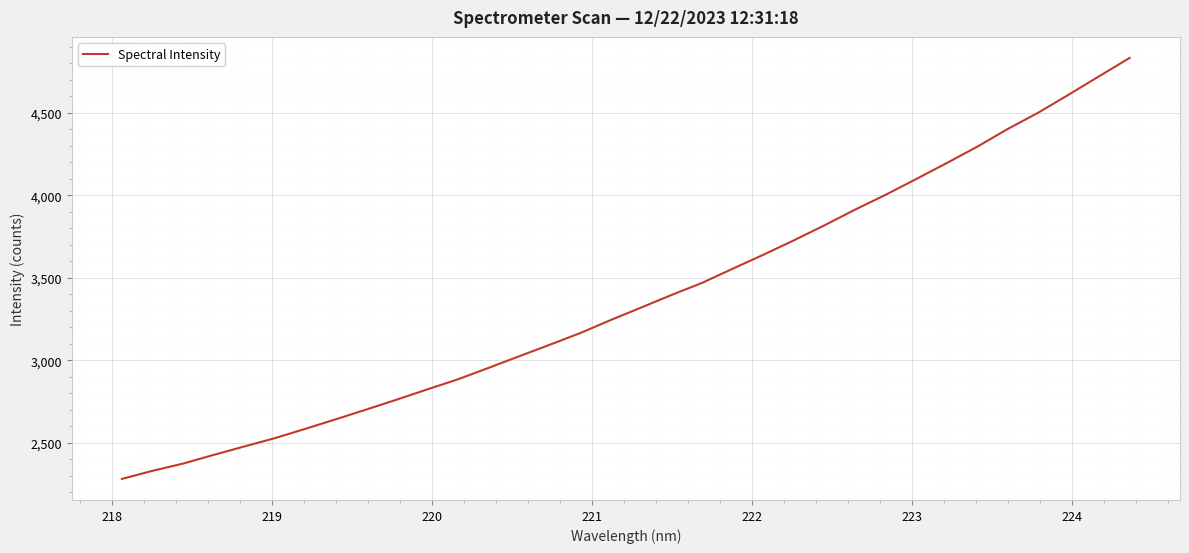

What is the smallest value displayed?

2280.4